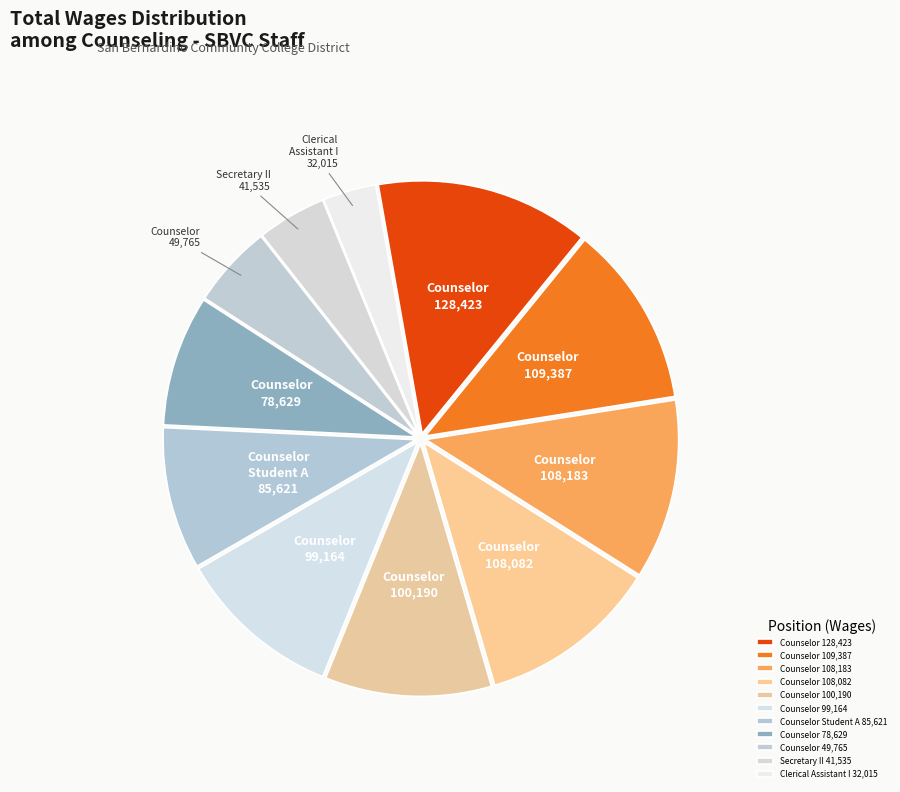

Is the sum of Secretary II 41,535 and Counselor 78,629 greater than half?

No